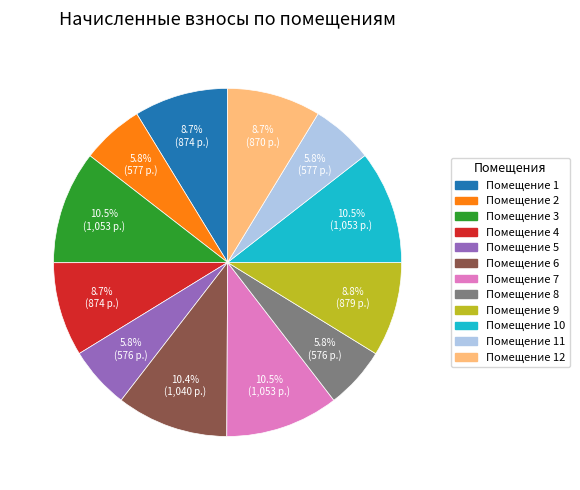

Is there a majority slice in this chart?

No